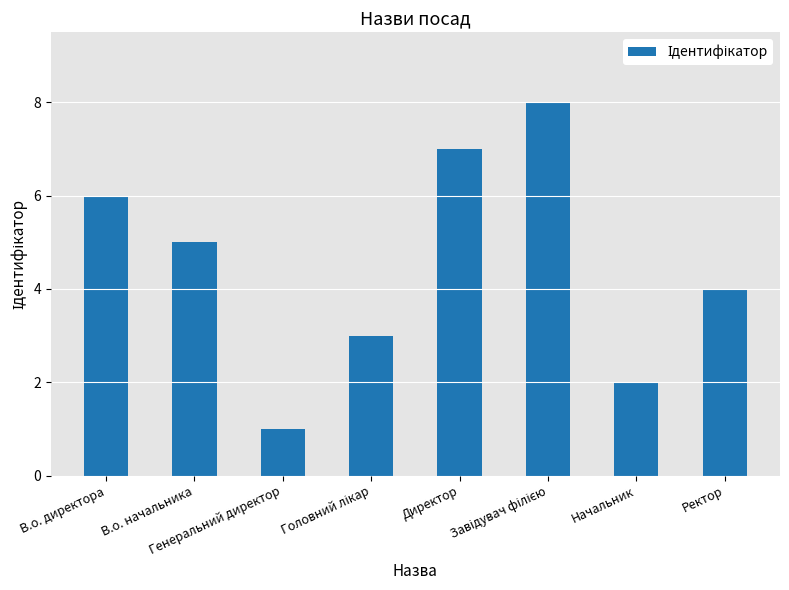

What is the sum of all values?

36